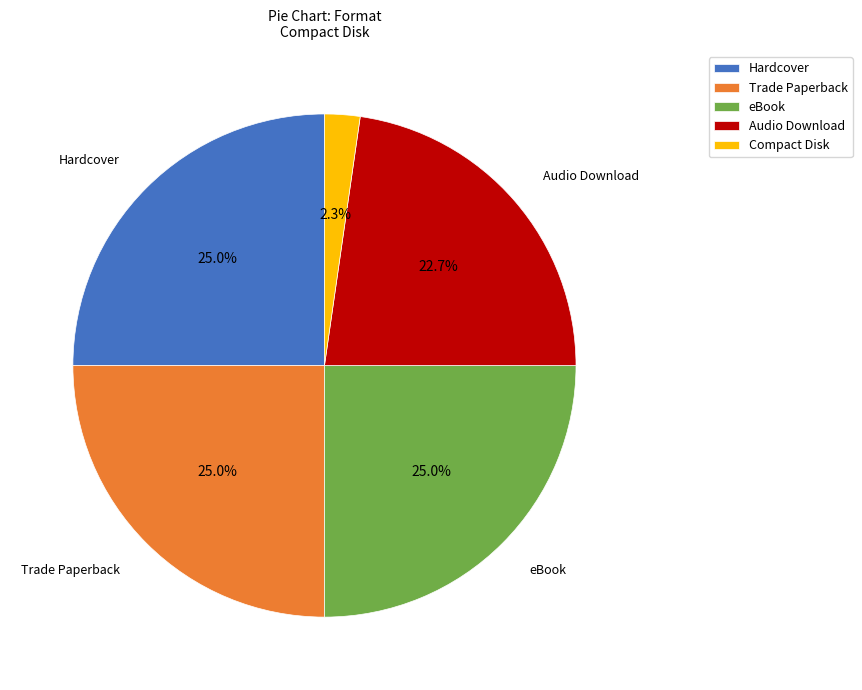

Approximately how many times larger is the value at Audio Download compared to Trade Paperback?

0.9